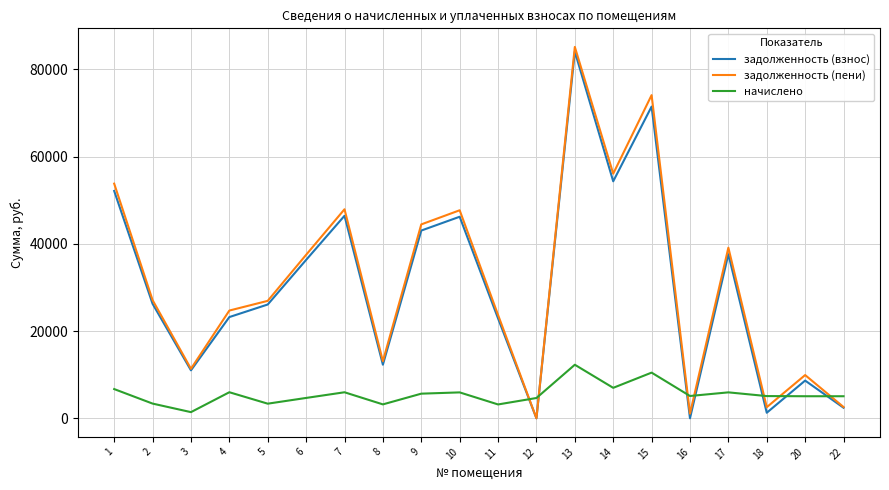

Is it true that начислено equals 1625.4 at 12?

False